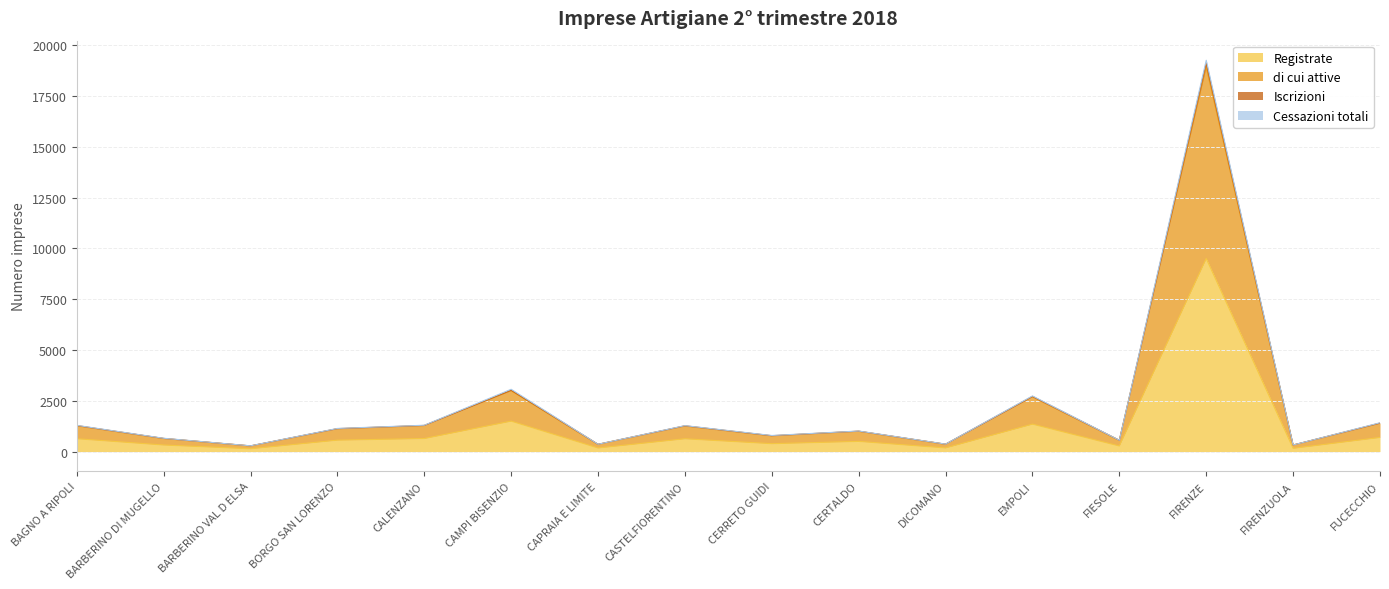

Which category has the lowest value in the Registrate series?

BARBERINO VAL D ELSA